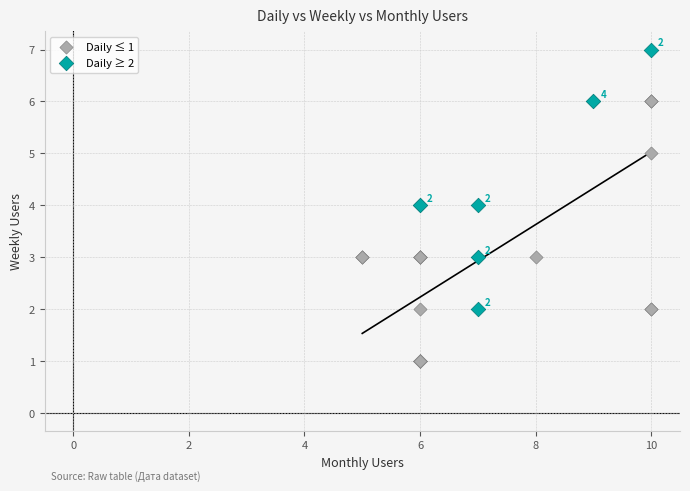

Which series reaches the minimum Y coordinate?

Daily ≤ 1